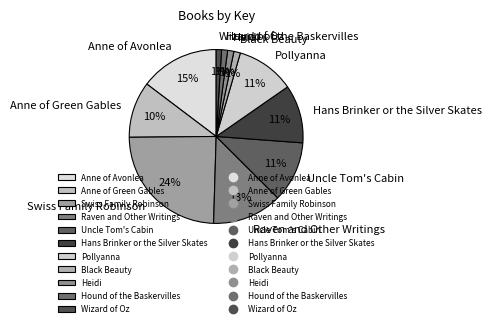

To the nearest percent, what percentage of the pie is Black Beauty?

1%